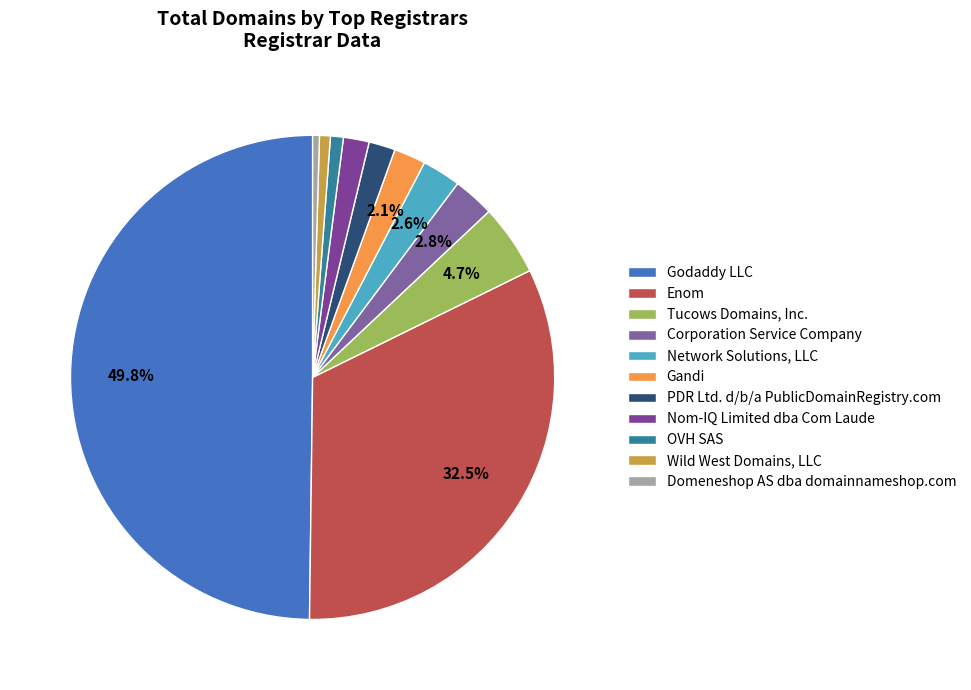

What is the smallest slice in the pie chart?

Domeneshop AS dba domainnameshop.com